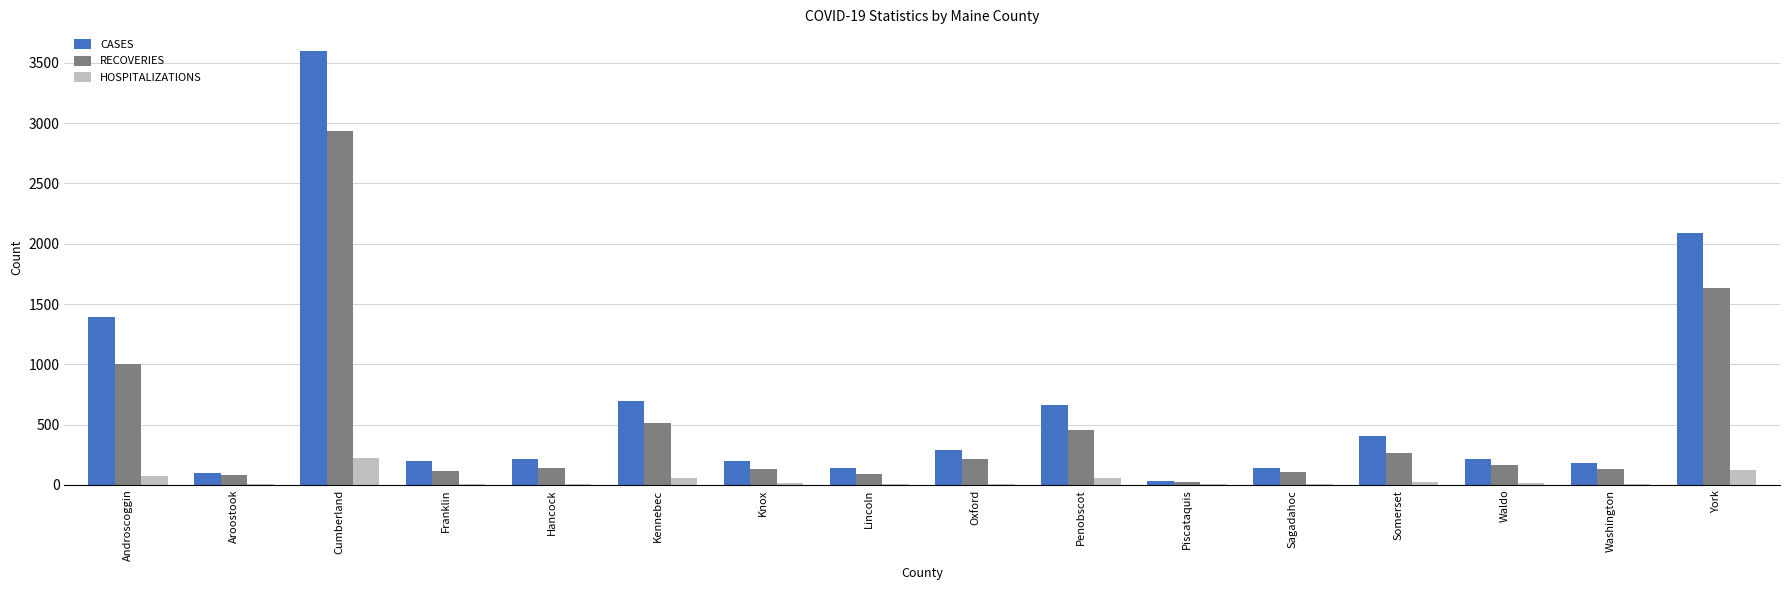

What is the sum of all HOSPITALIZATIONS values?

647